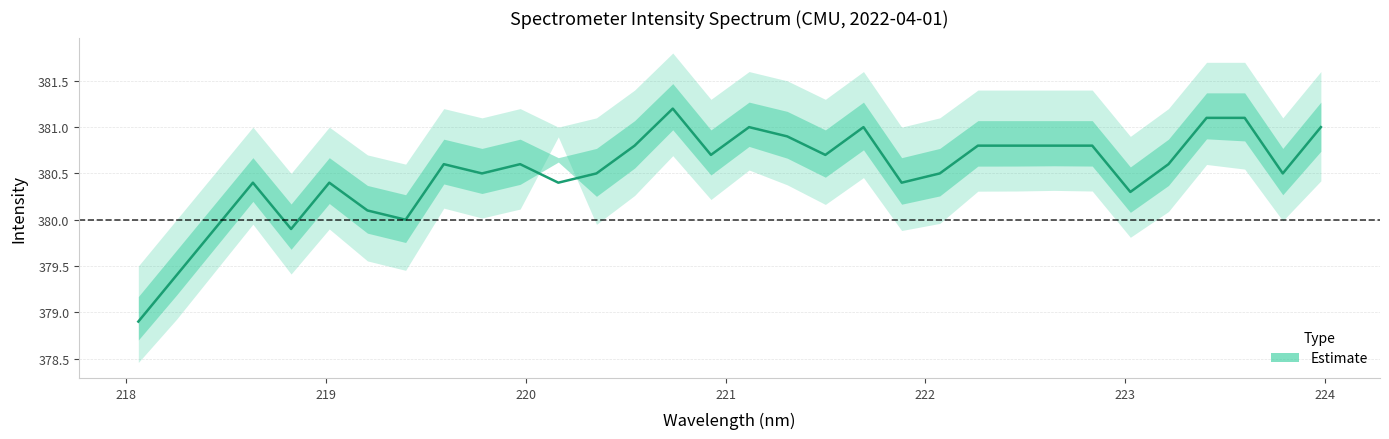

At which label does center first exceed 380?

3